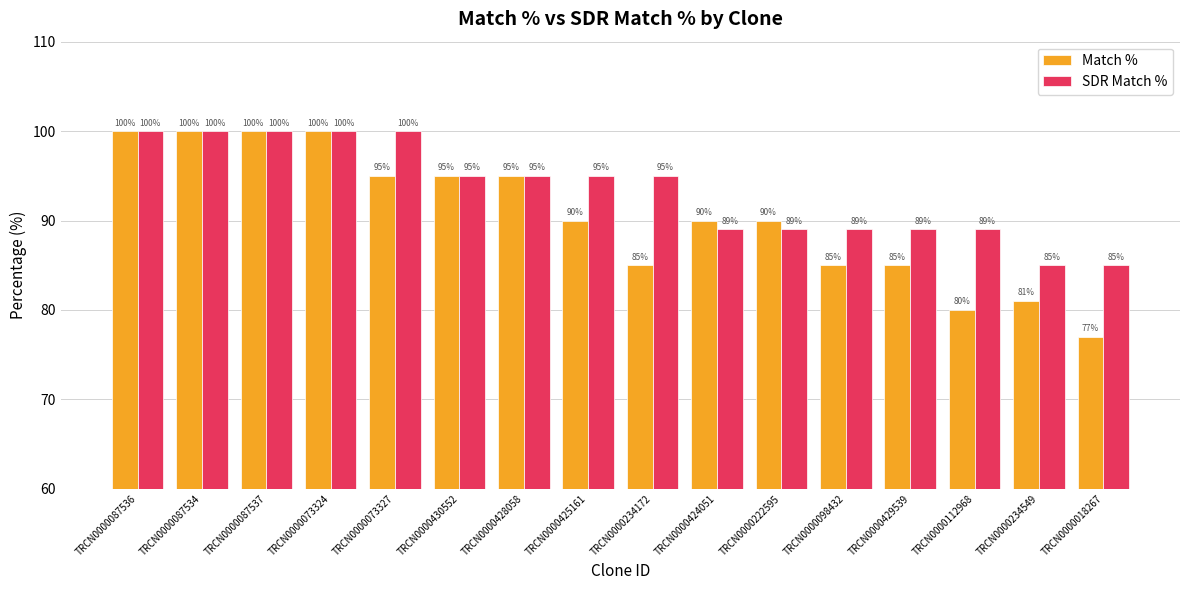

What is the difference between the maximum and minimum values in the Match % series?

23